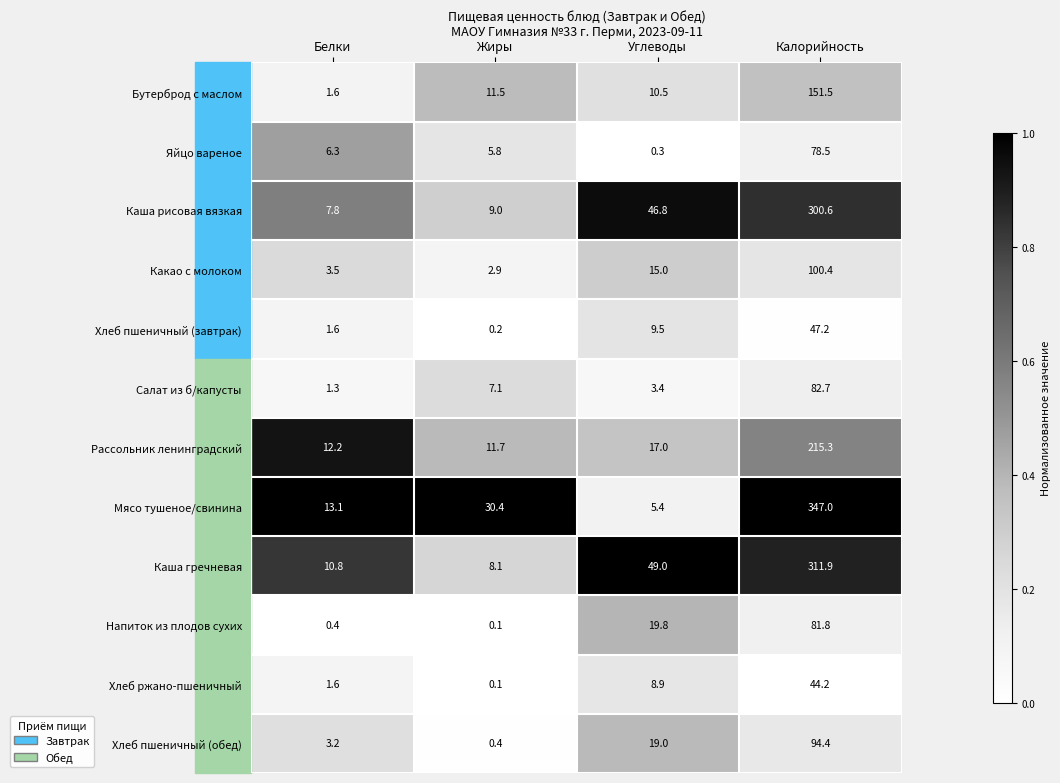

At which label is Мясо тушеное/свинина closest to 176?

Жиры